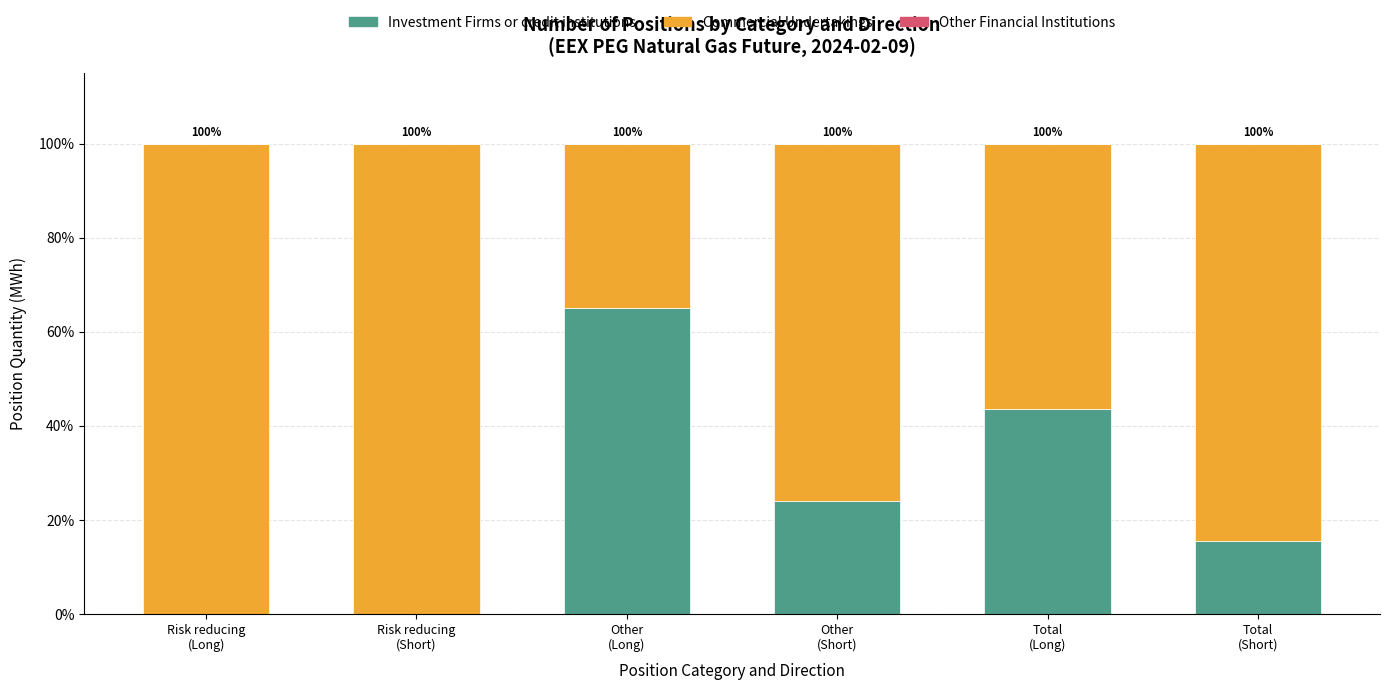

What is the maximum value for Investment Firms or credit institutions?

65.0